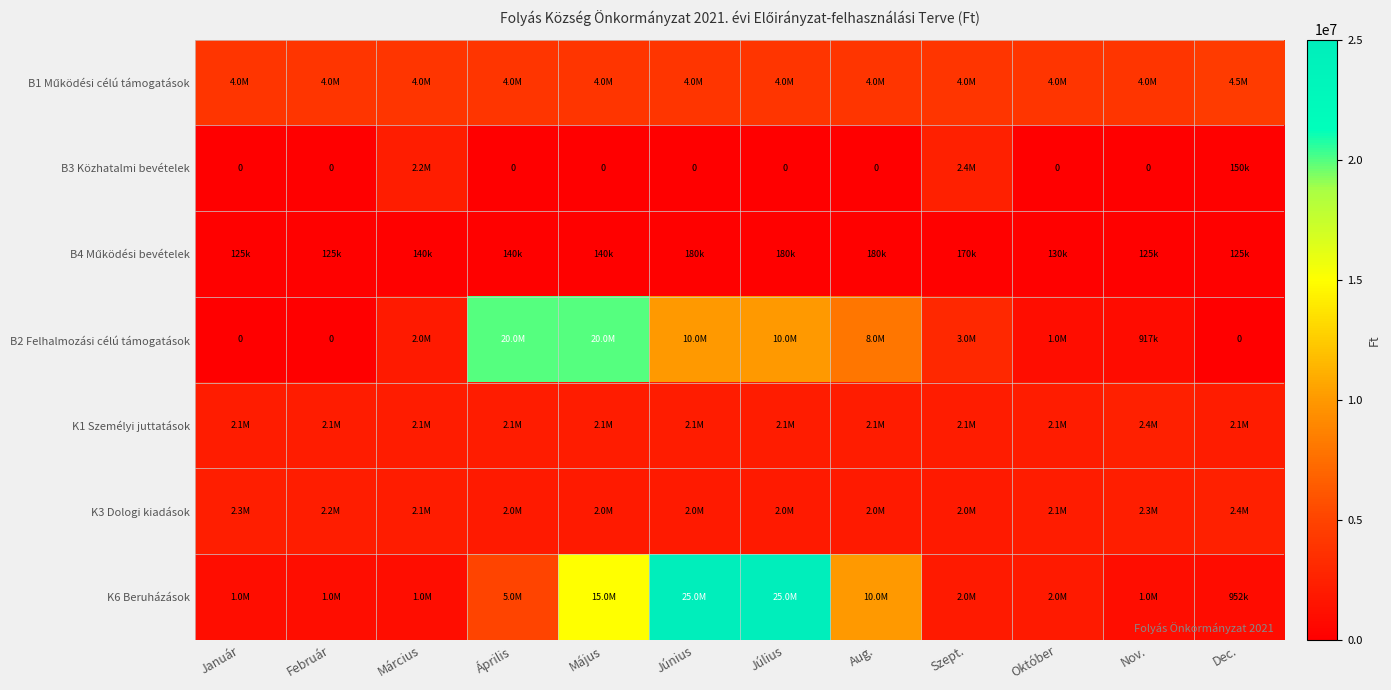

At which label does B4 Működési bevételek first exceed 140000?

Június